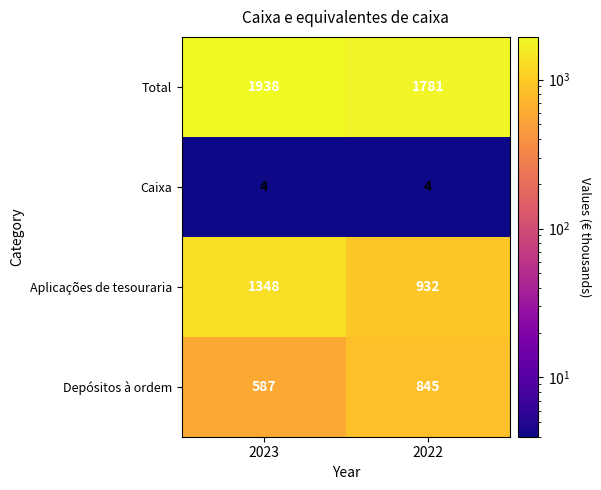

What is the sum of the Depósitos à ordem values at 2022 and 2023?

1432